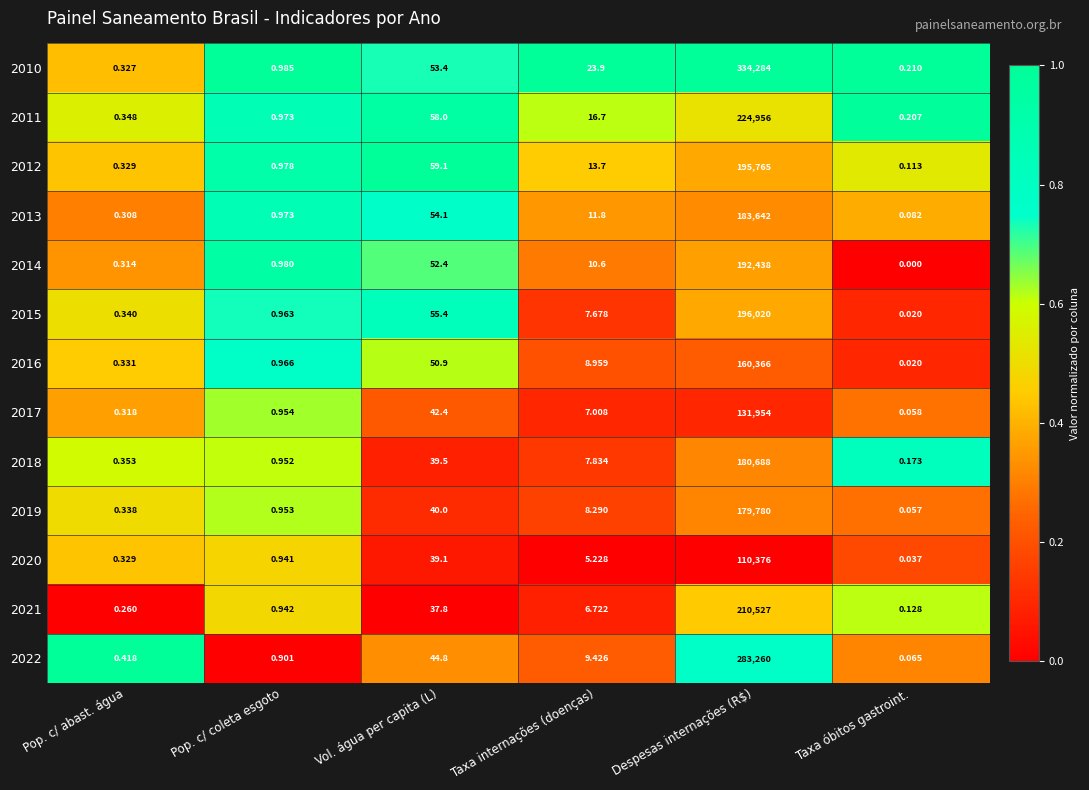

List the labels in order of 2022 value, largest first.

Despesas internações (R$), Vol. água per capita (L), Taxa internações (doenças), Pop. c/ coleta esgoto, Pop. c/ abast. água, Taxa óbitos gastroint.